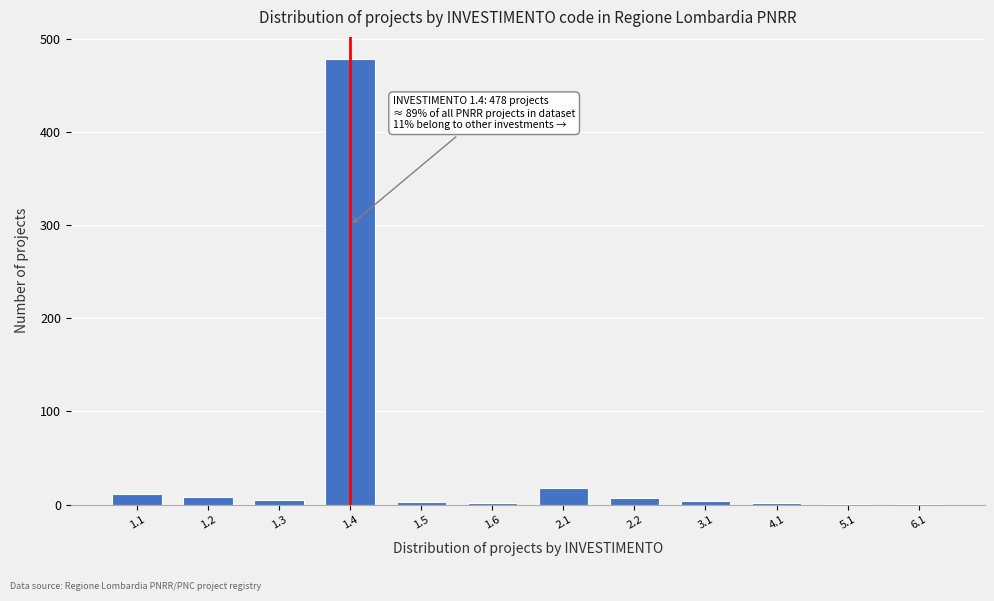

What is the sum of all values?

541